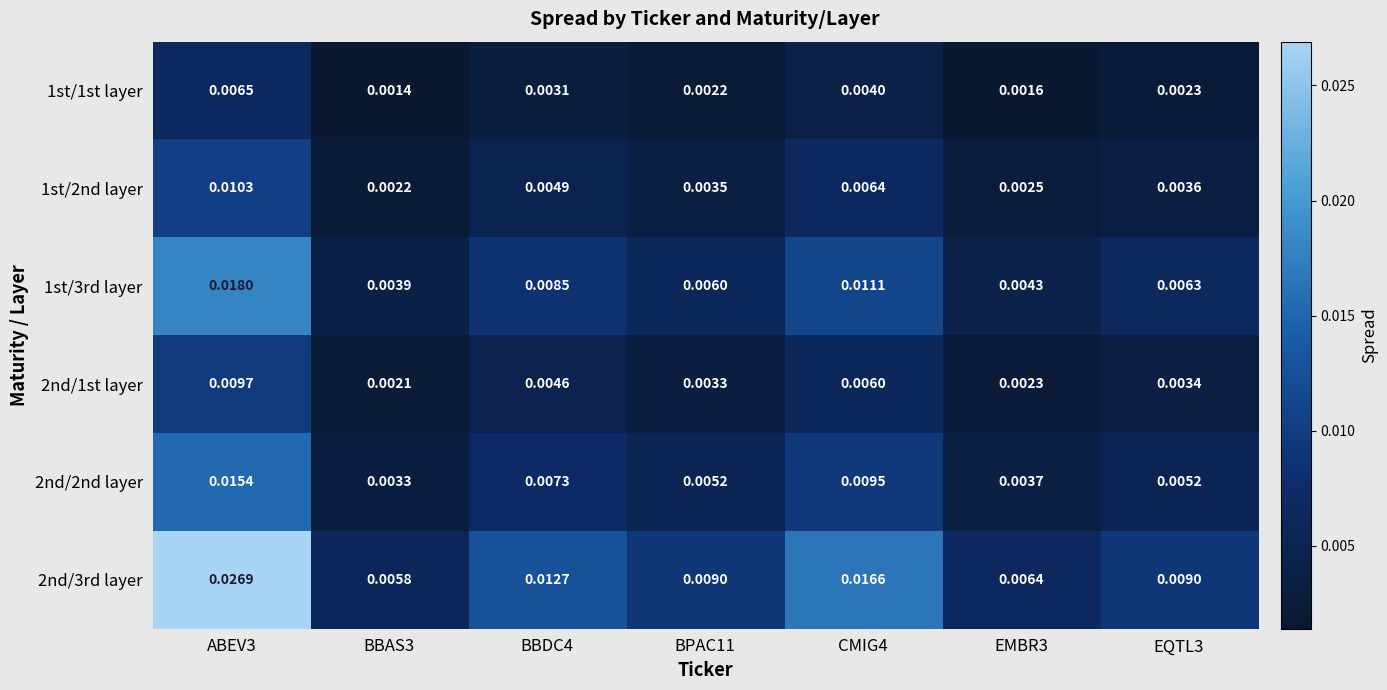

Is the value of 2nd/1st layer at BBDC4 greater than the value of 2nd/2nd layer at BPAC11?

No